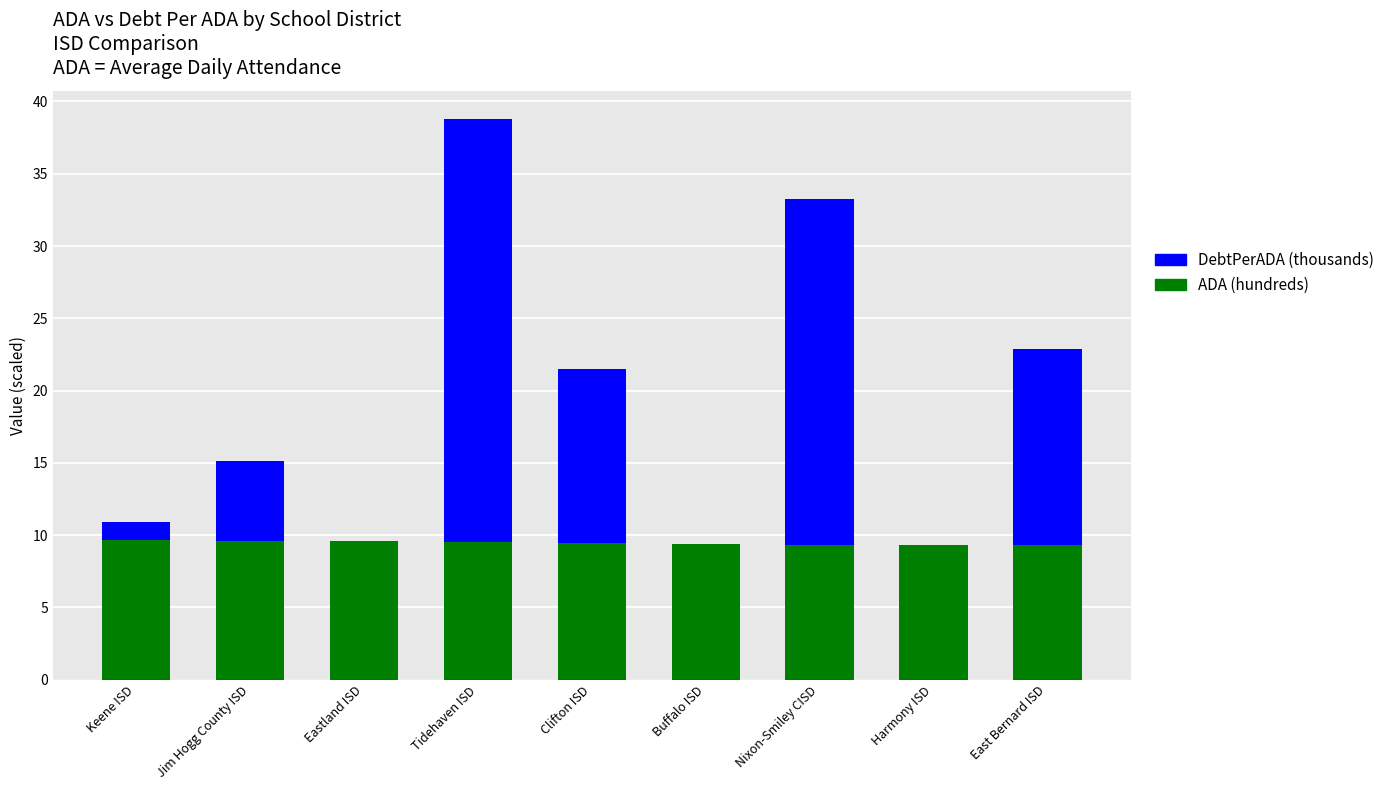

List the series in order of their peak value, highest first.

DebtPerADA (thousands), ADA (hundreds)